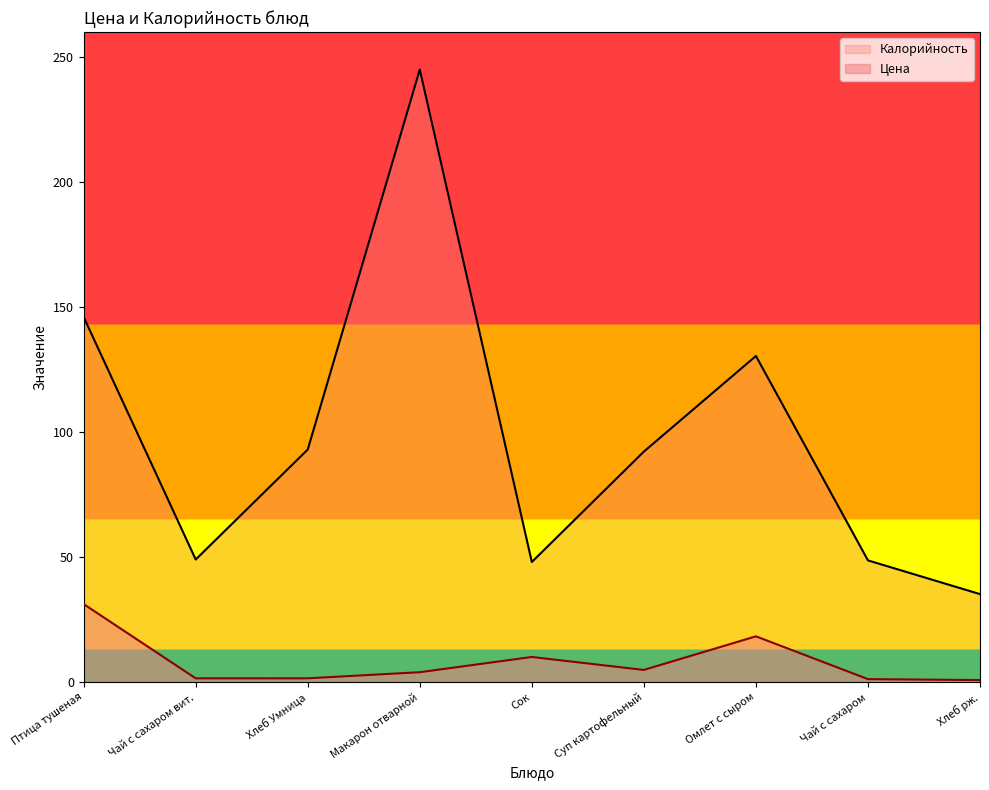

Does the chart display data point markers on the line(s)?

No